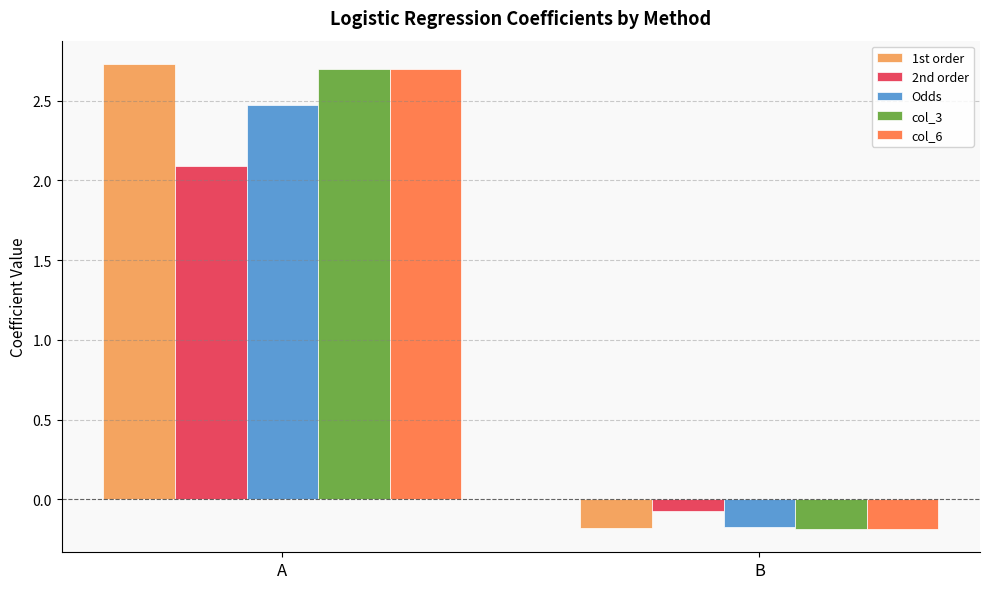

Which label corresponds to the smallest value in the chart?

B